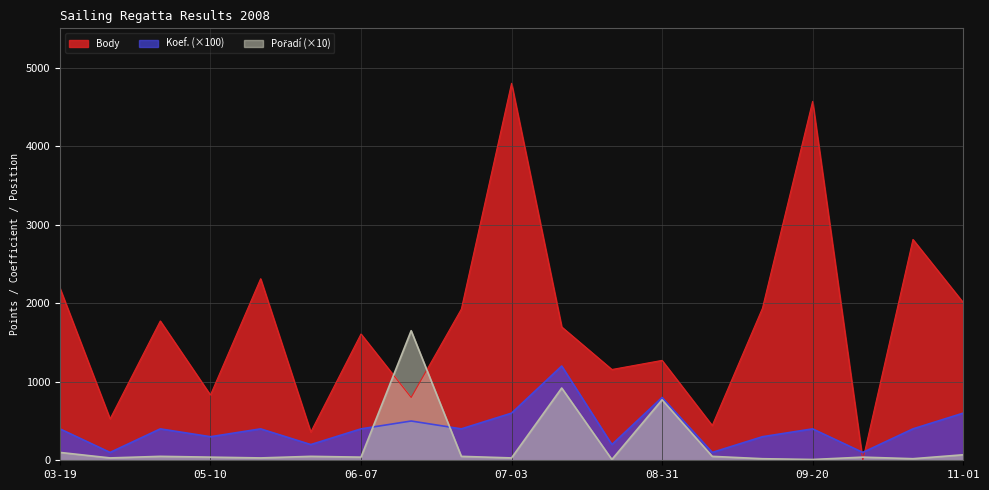

How many data points in Body are above 1698?

9